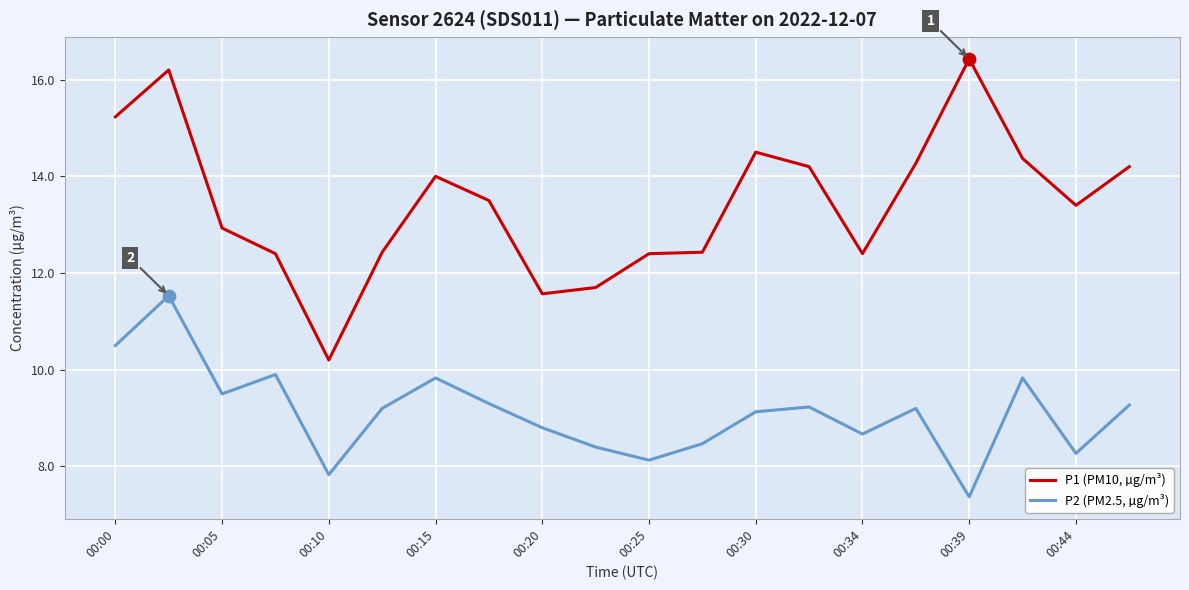

What are all the series names shown in the legend?

P1 (PM10, µg/m³), P2 (PM2.5, µg/m³)